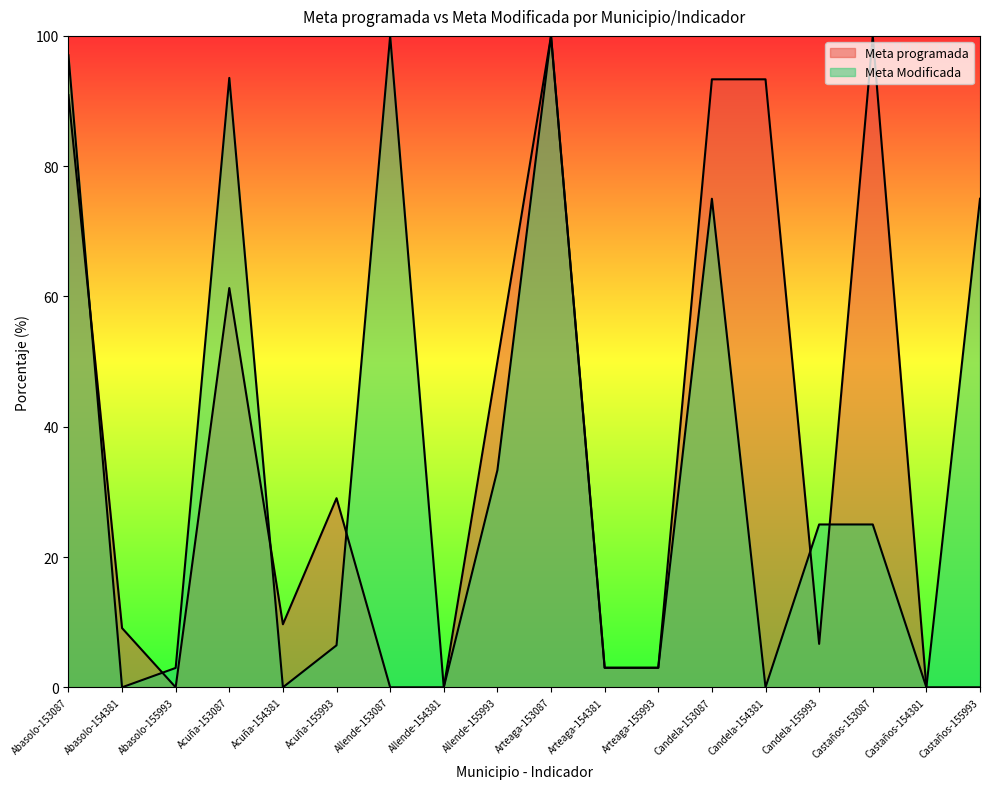

Which label corresponds to the largest value in the chart?

Arteaga-153087